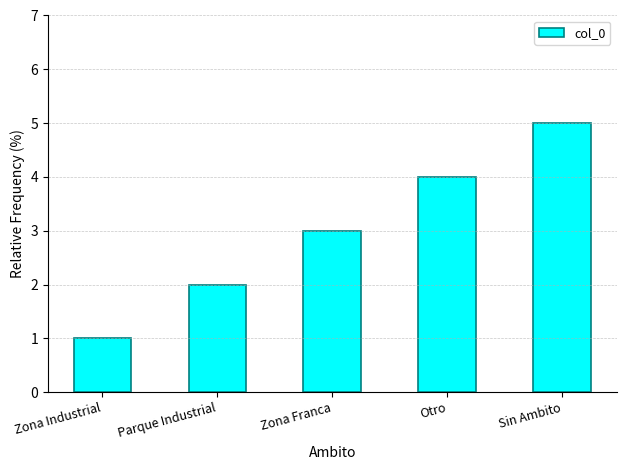

What is the change in value from Zona Industrial to Otro?

+3